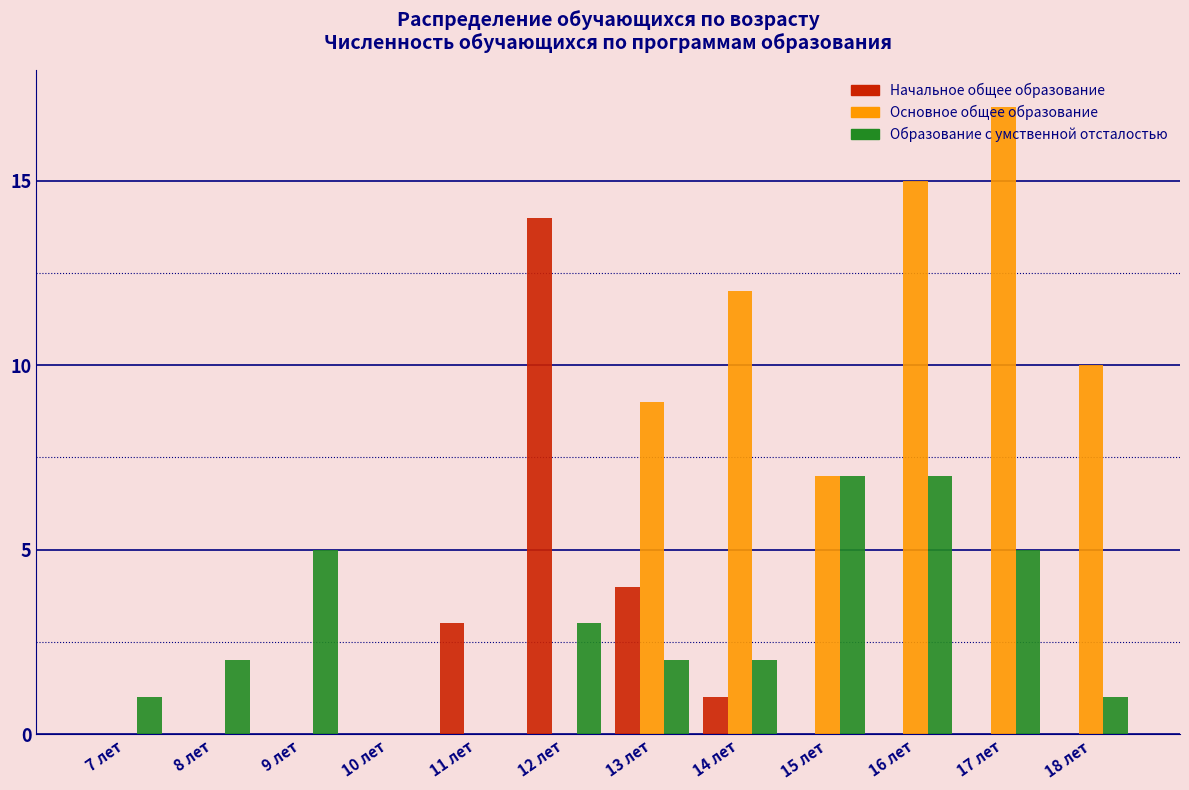

True or false: Основное общее образование has a value of 0 at 9 лет.

True